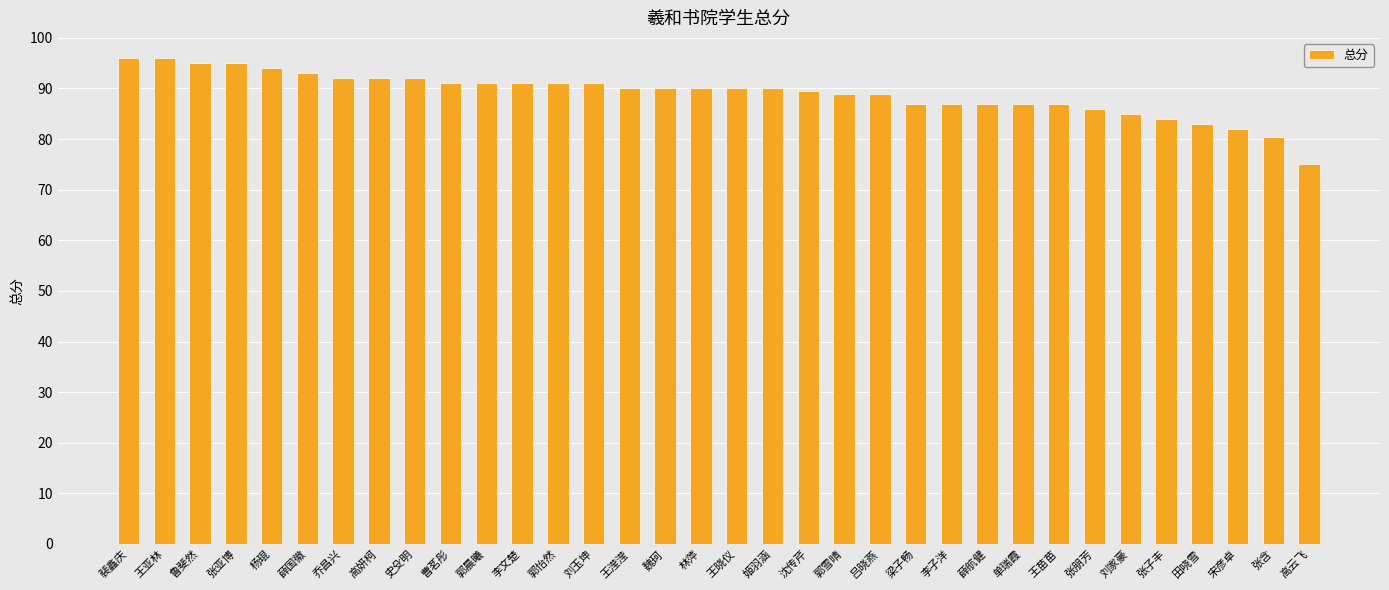

What is the value of the 24th bar from the left?

87.0